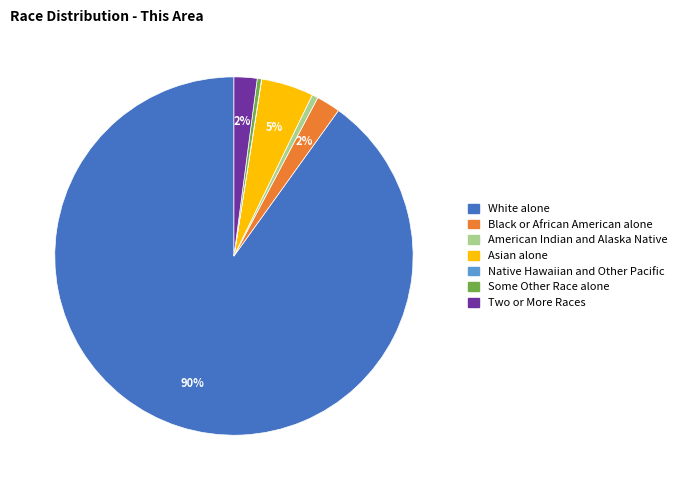

Which slice is the largest?

White alone